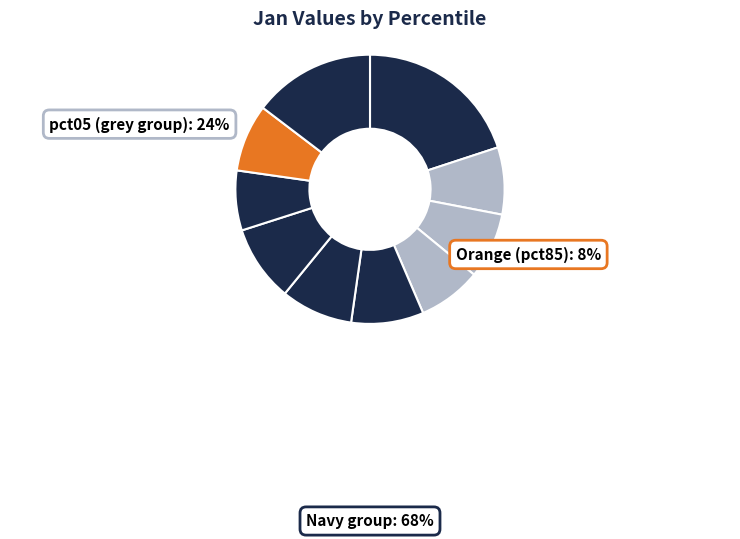

How many slices are in this pie chart?

10